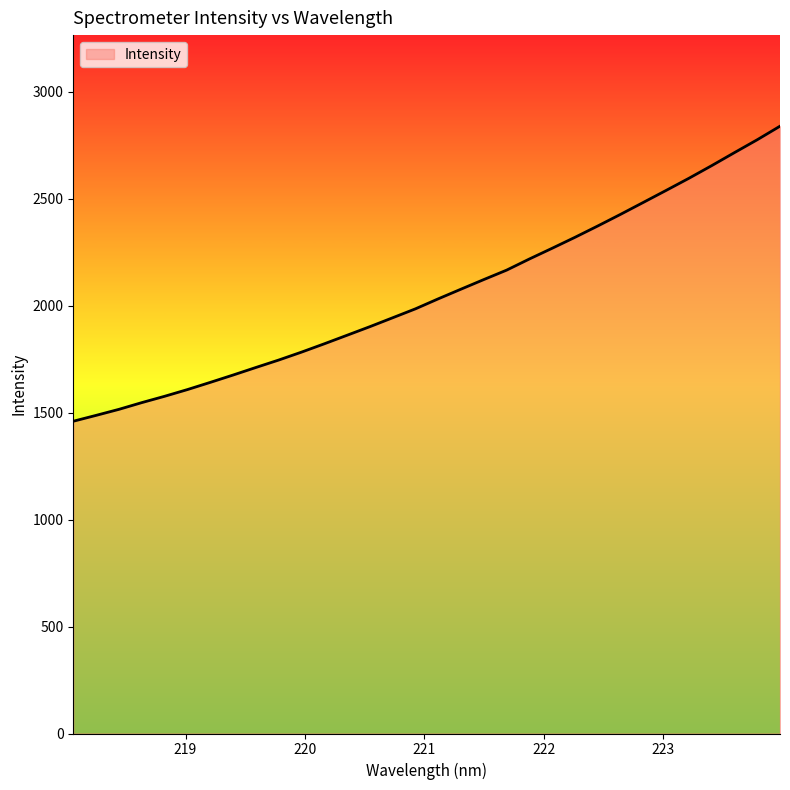

What is the difference between the maximum and second lowest values?

1351.5